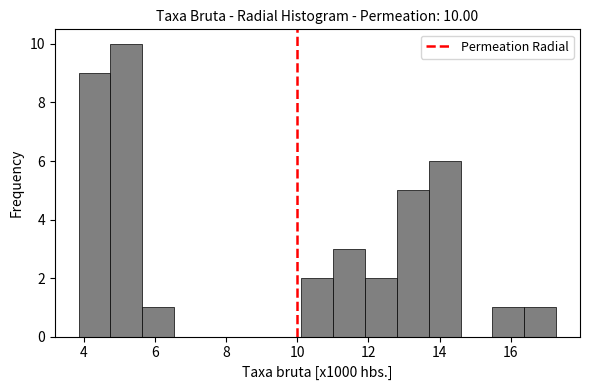

Over which range of the x-axis is the bar tallest?

4.8 to 5.6